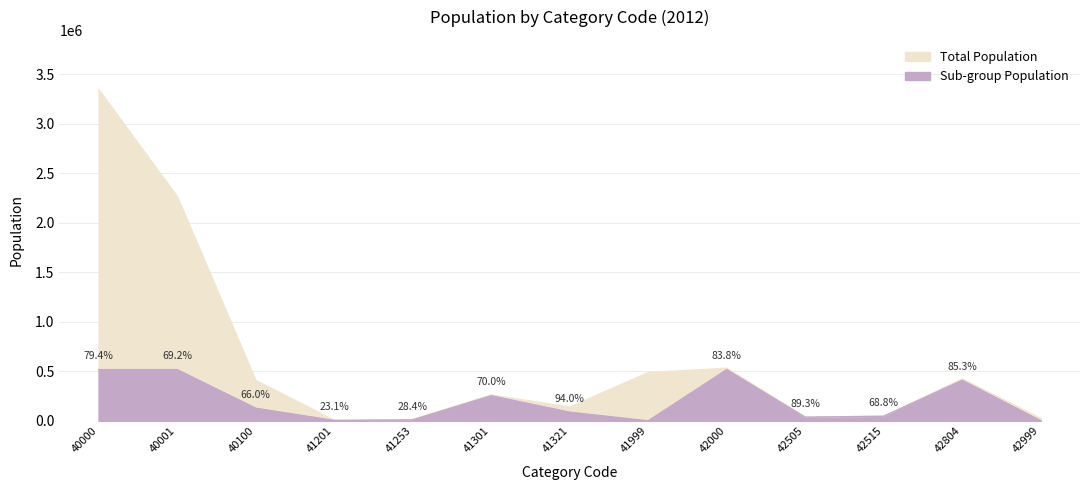

Which series has the largest range (max minus min)?

Total Population